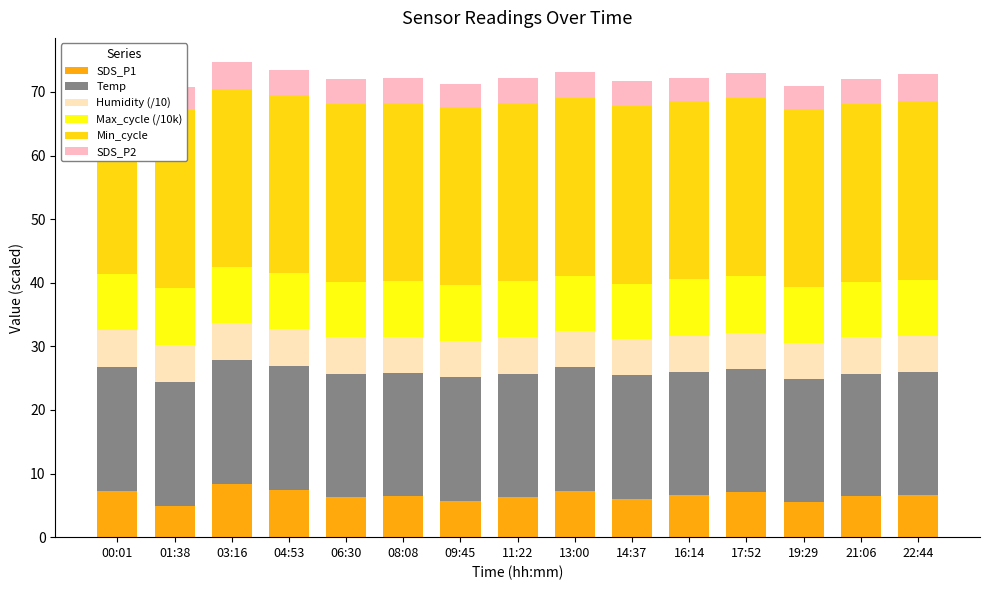

Reading left to right, what are all the values shown in this chart?

SDS_P1: 7.3	4.9	8.4	7.5	6.3	6.4	5.7	6.3	7.3	6.0	6.7	7.1	5.5	6.4	6.6
Temp: 19.5	19.5	19.5	19.5	19.4	19.4	19.4	19.4	19.4	19.4	19.3	19.3	19.3	19.3	19.3
Humidity (/10): 5.7	5.7	5.7	5.7	5.7	5.7	5.7	5.7	5.7	5.7	5.7	5.7	5.7	5.7	5.7
Max_cycle (/10k): 8.8	9.0	8.9	8.8	8.7	8.7	8.9	8.8	8.7	8.7	9.0	8.9	8.7	8.7	8.9
Min_cycle: 28.0	28.0	28.0	28.0	28.0	28.0	28.0	28.0	28.0	28.0	28.0	28.0	28.0	28.0	28.0
SDS_P2: 4.2	3.6	4.3	3.9	3.8	3.9	3.5	3.9	4.0	3.9	3.6	4.0	3.7	3.9	4.3